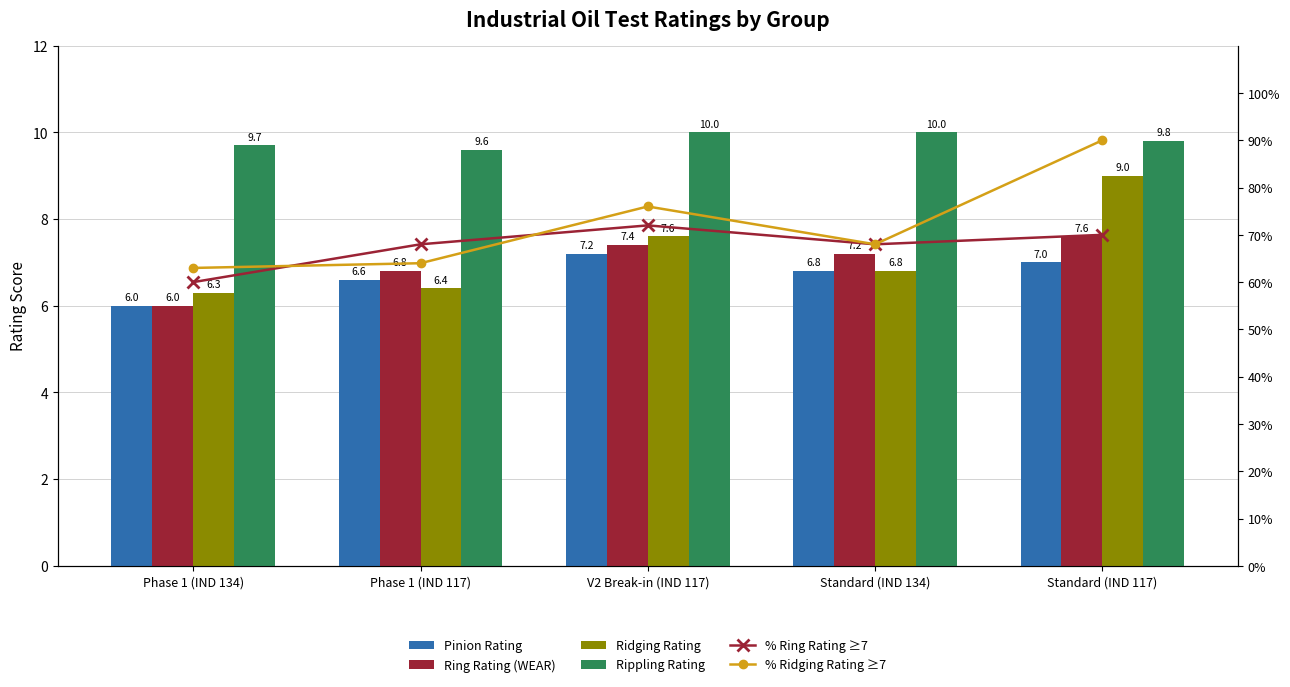

What is the label of the 1st bar from the left?

Phase 1 (IND 134)